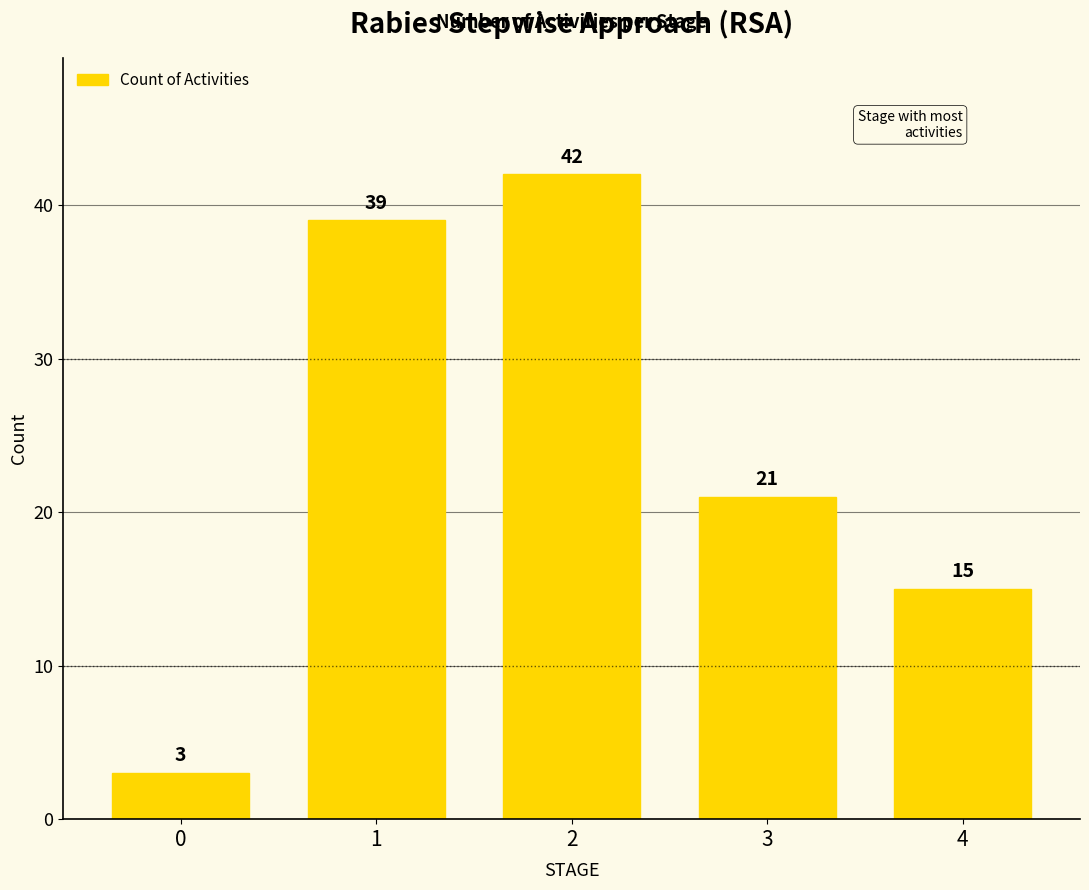

What is the difference between the second highest and second lowest values?

24